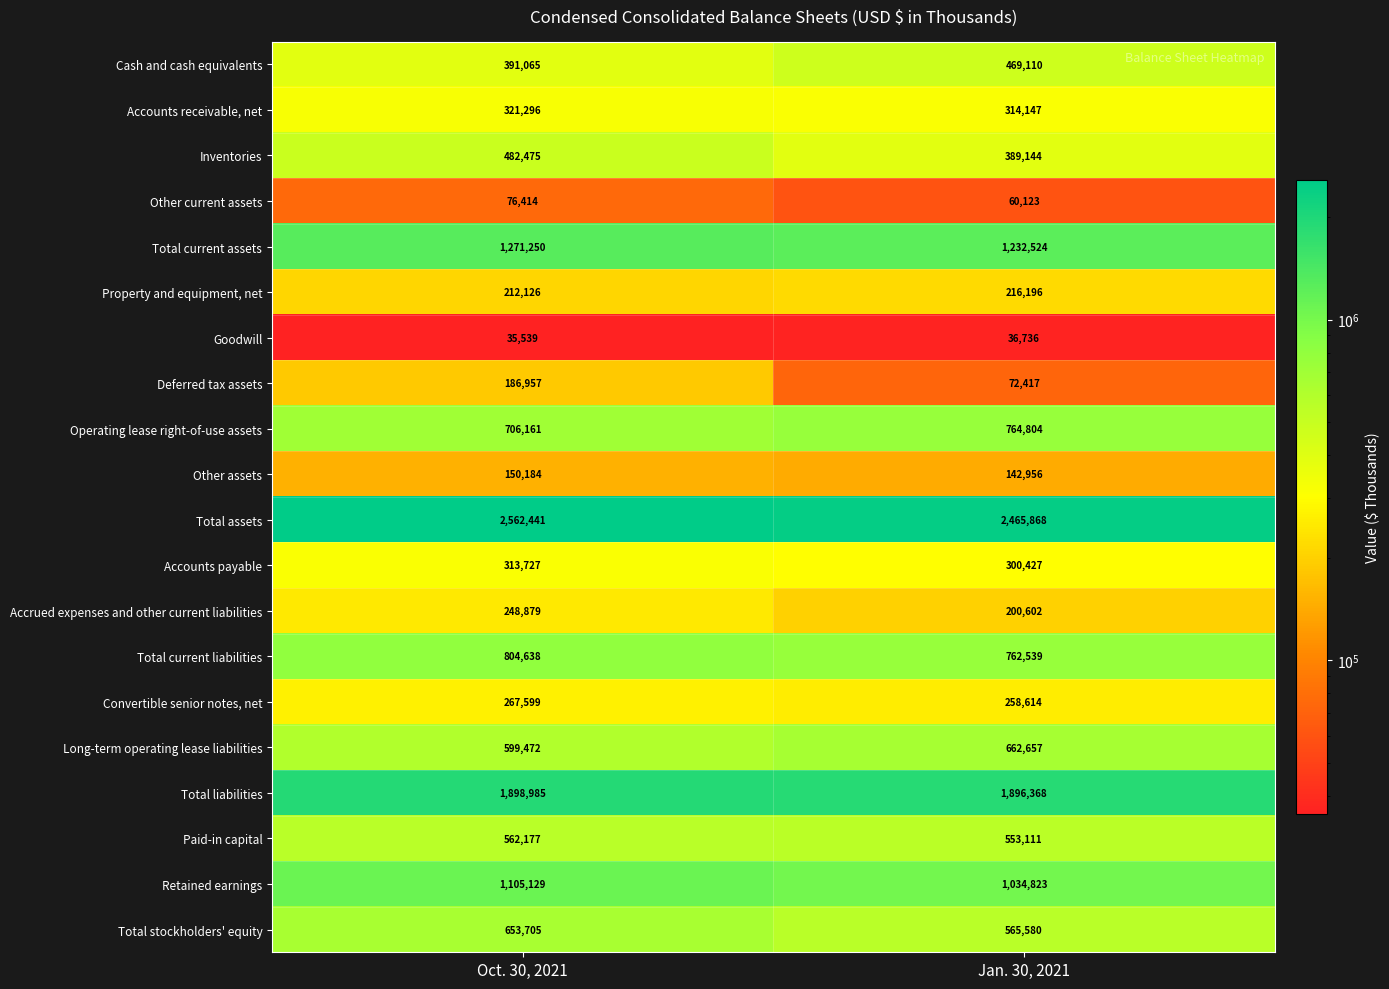

Count the number of data series in this chart.

20